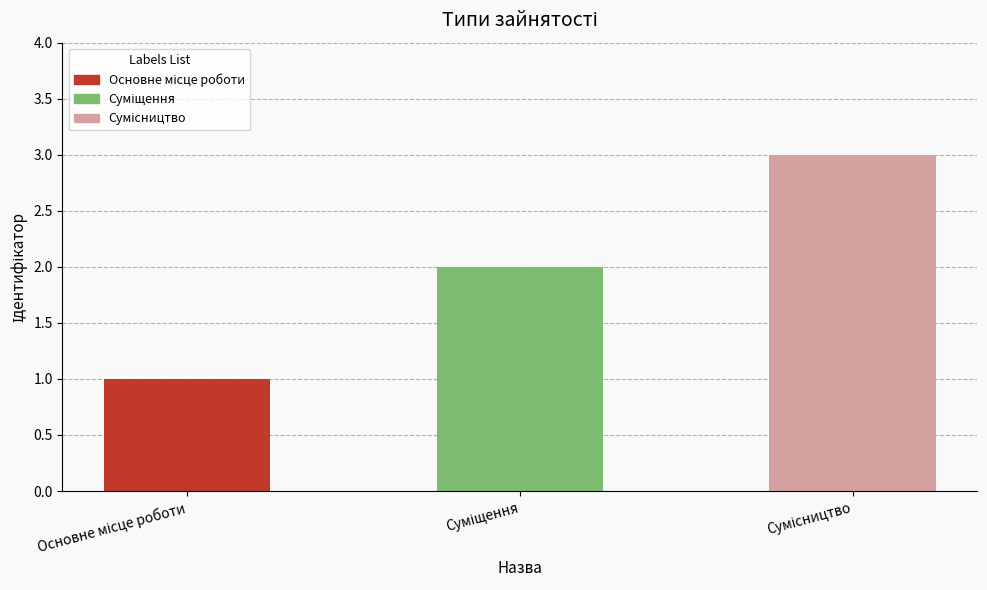

How many data points are less than 2?

1